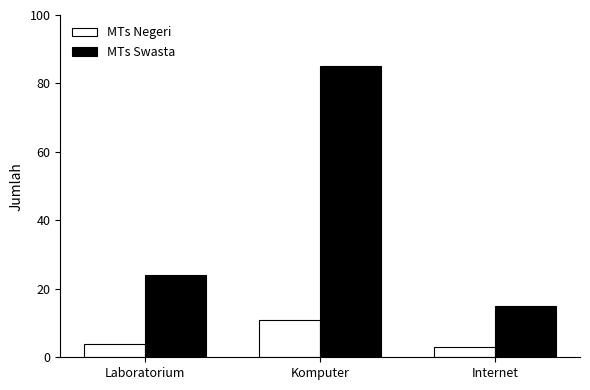

At which category is the sum across all series the highest?

Komputer